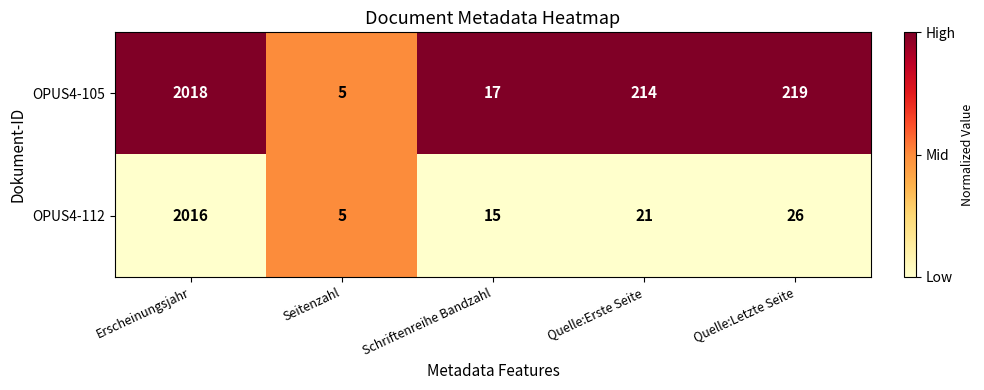

The OPUS4-105 series shows 214 at Quelle:Erste Seite. True or false?

True